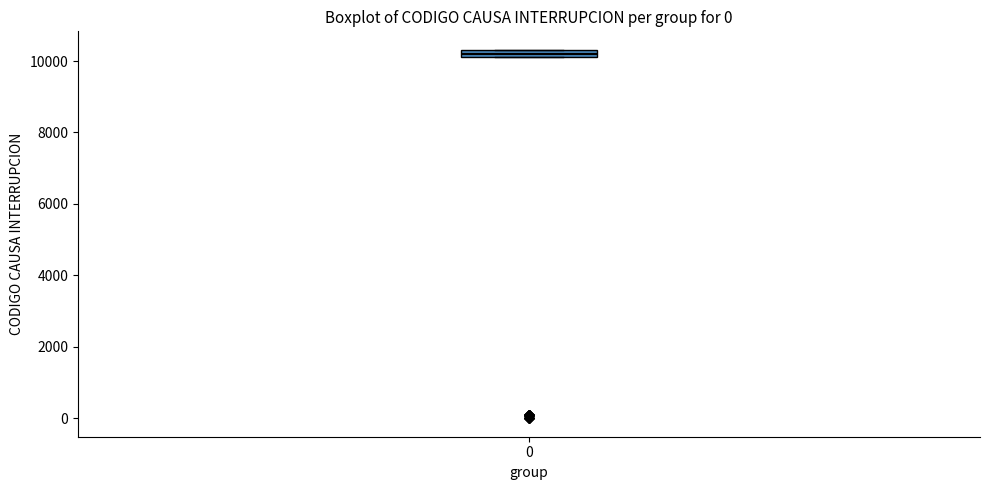

Where is the lower edge of the box at x = 0 on the y-axis? The values are not printed on the chart, so give them approximately, as read against the axis.

10200